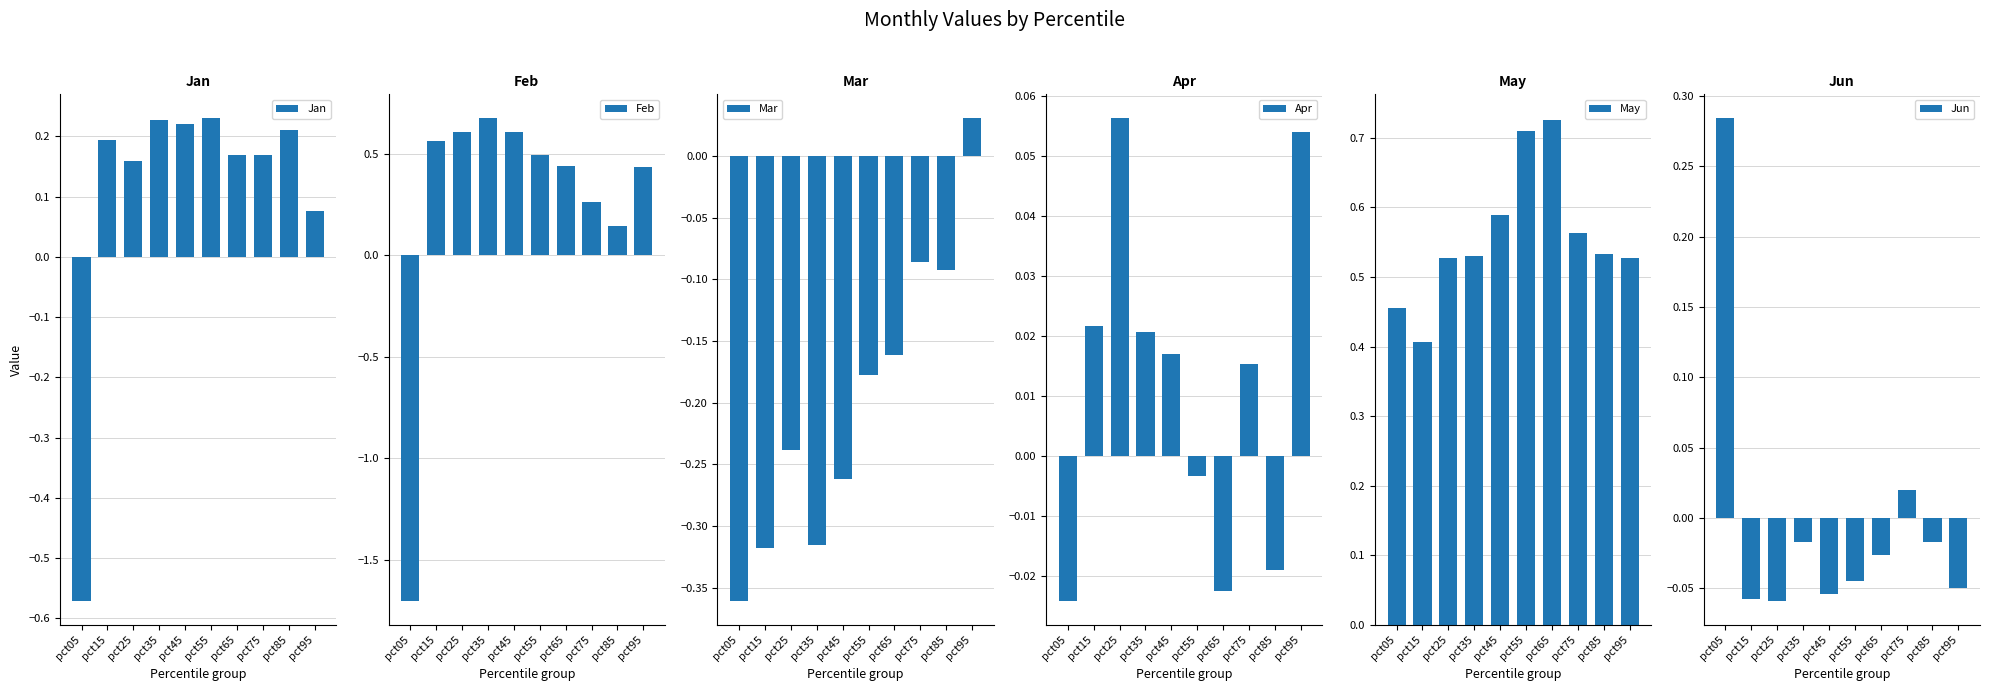

What is the difference between the highest and lowest values at pct25?

0.8